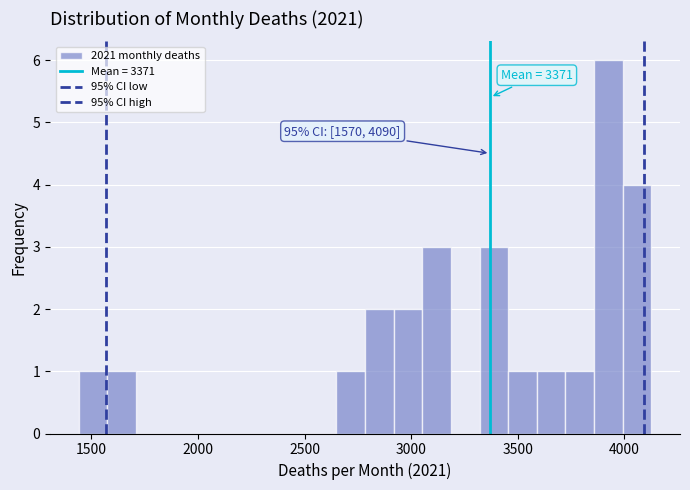

Read against the x-axis, roughly where is the centre of the tallest bar?

3950